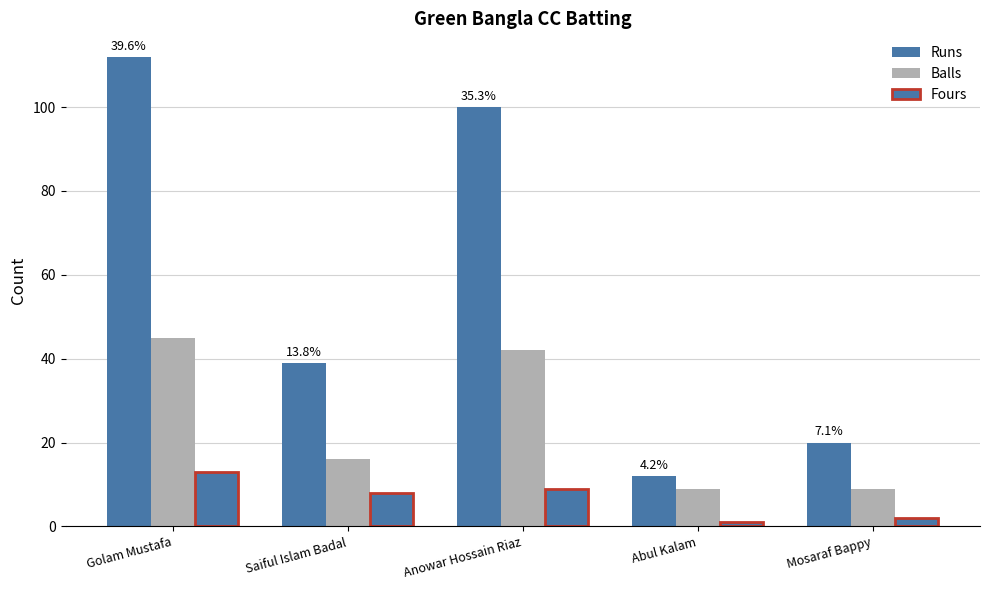

At which category is the sum across all series the highest?

Golam Mustafa